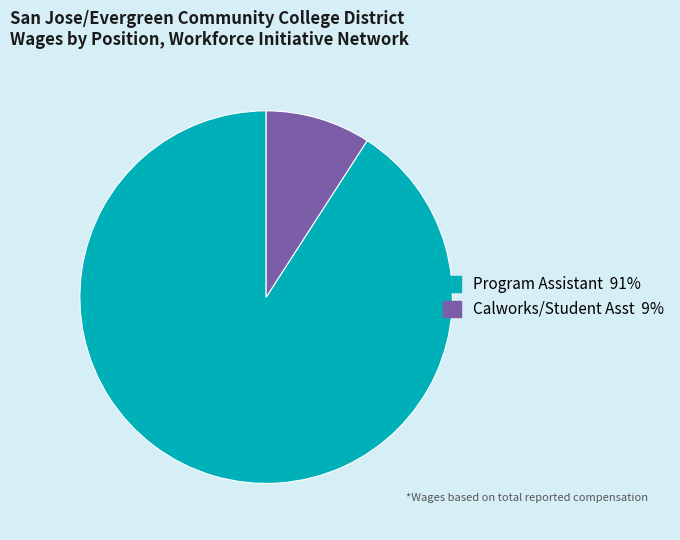

What is the ratio of the value at Program Assistant to the value at Calworks/Student Asst?

10.0